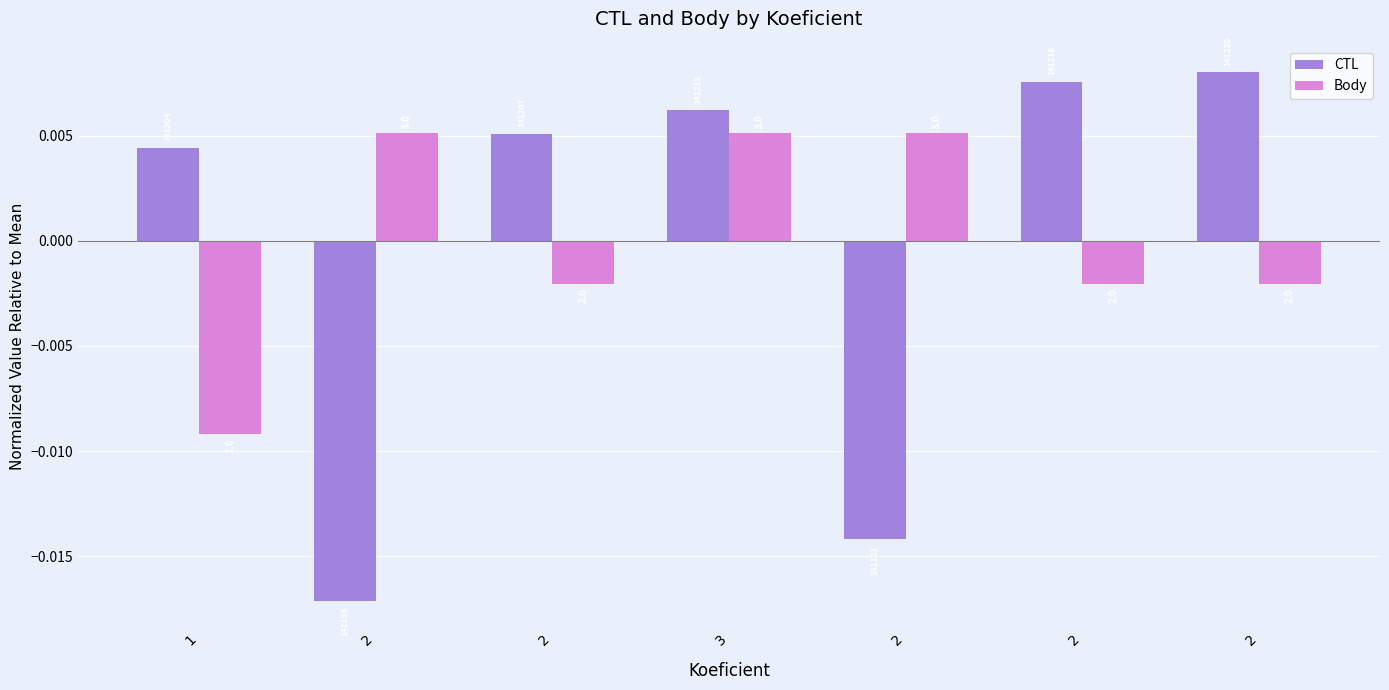

How many bars are there in each group?

2